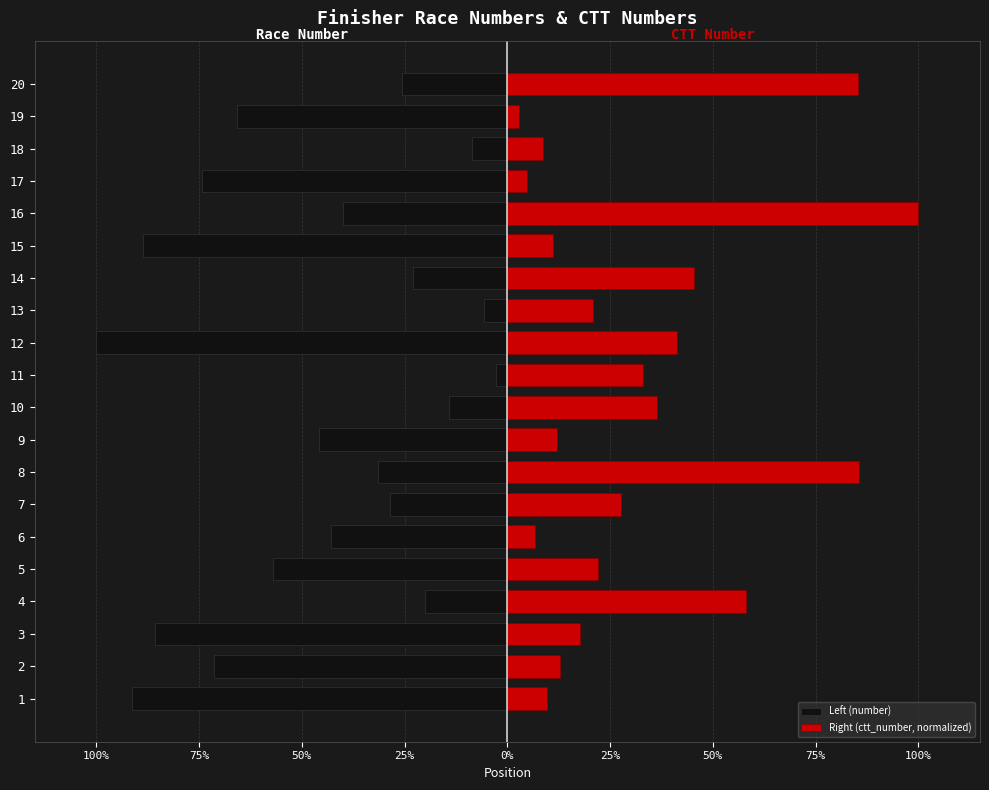

What is the minimum value shown in the chart?

-35.0